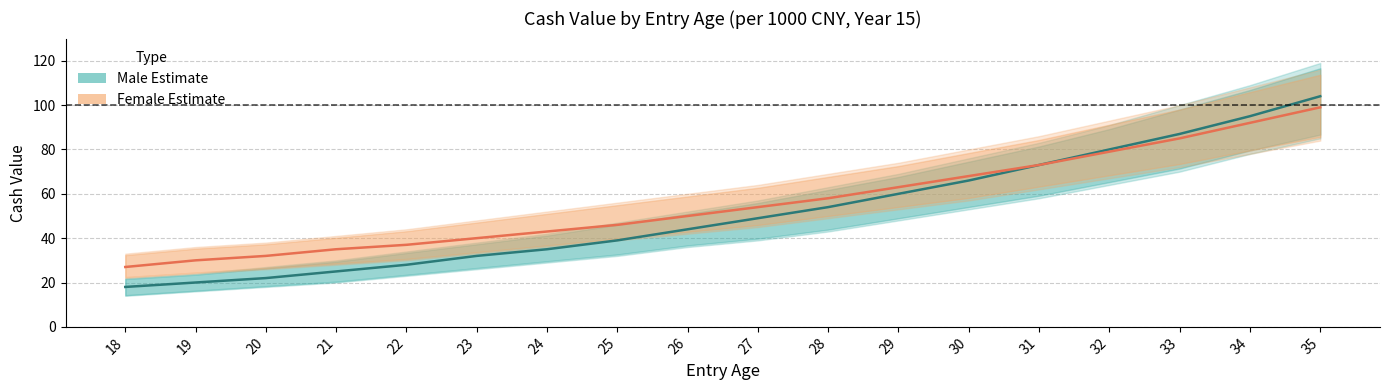

The value of Female (Estimate) at 26 is 72. True or false?

False